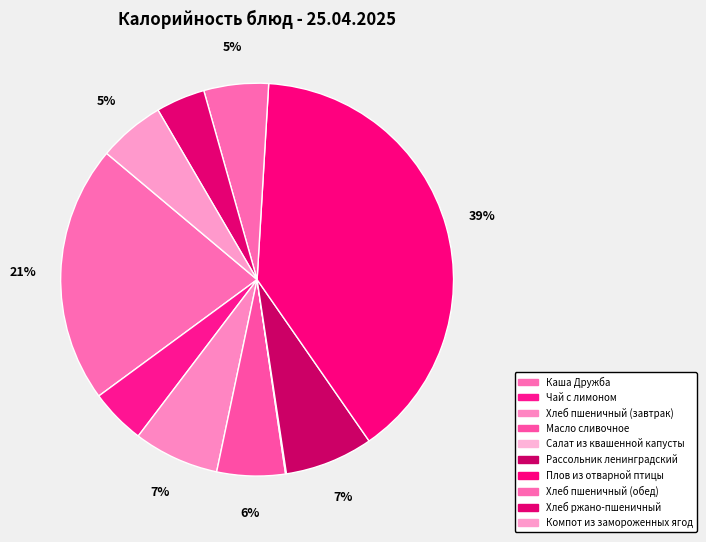

Does any single category account for the majority?

No